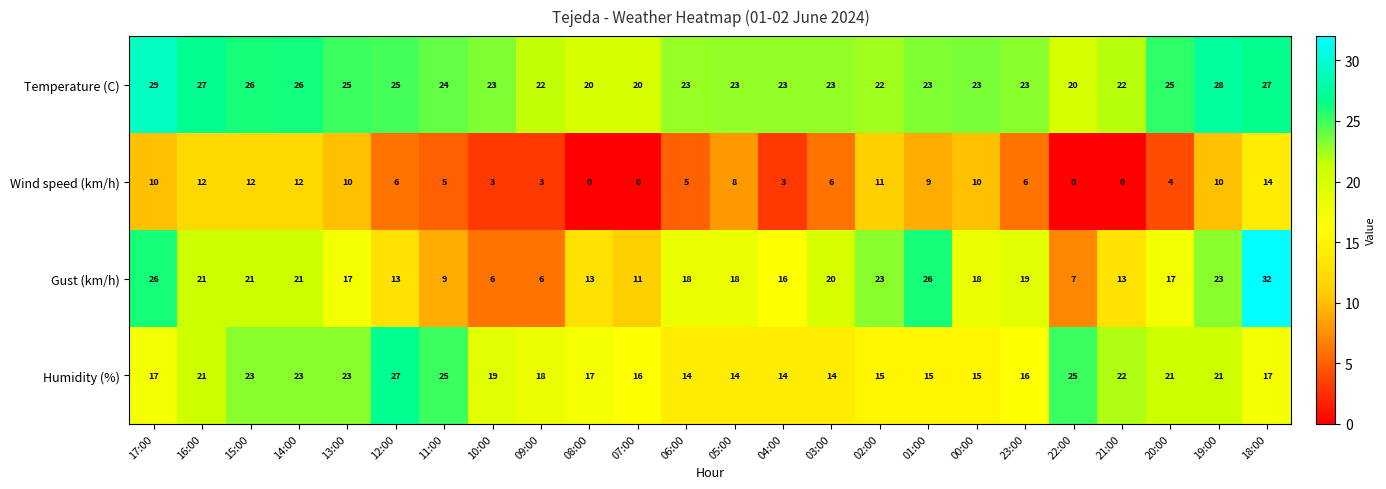

At 00:00, list the series in order from smallest to largest.

Wind speed (km/h), Humidity (%), Gust (km/h), Temperature (C)